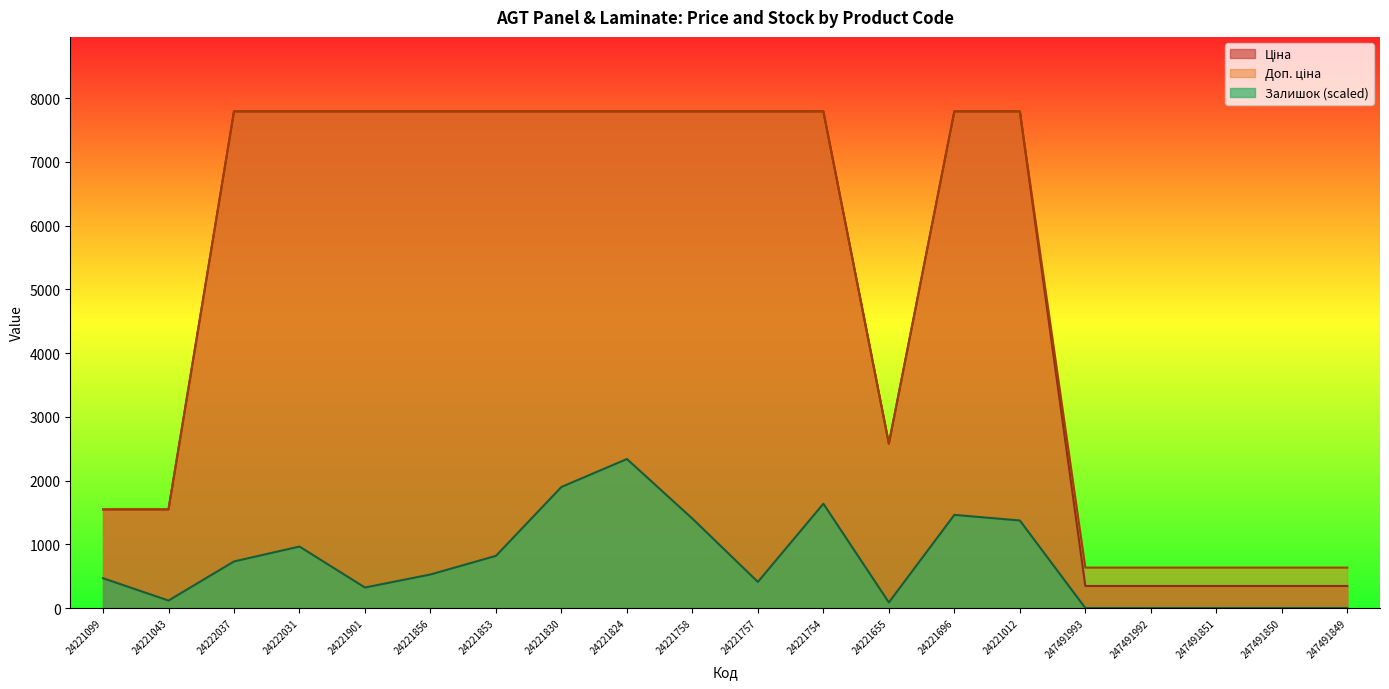

What is the difference between the Доп. ціна values at 24222037 and 24221043?

6244.9